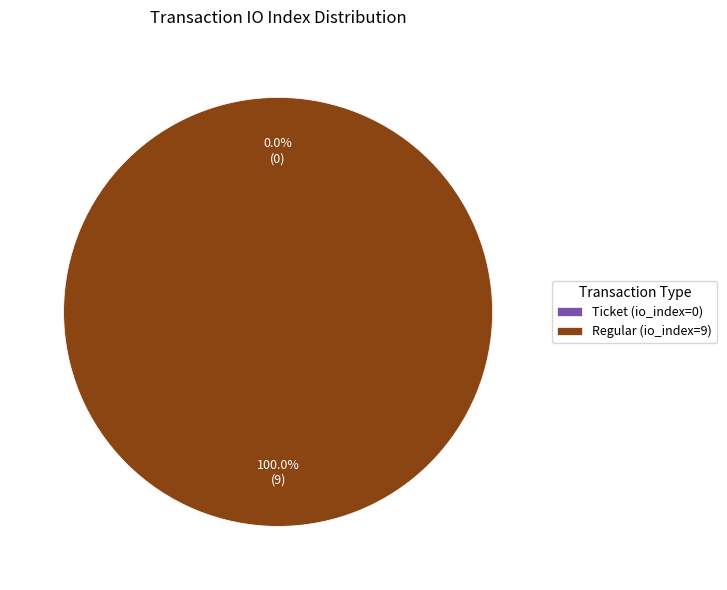

To the nearest percent, what is the average slice percentage?

50%